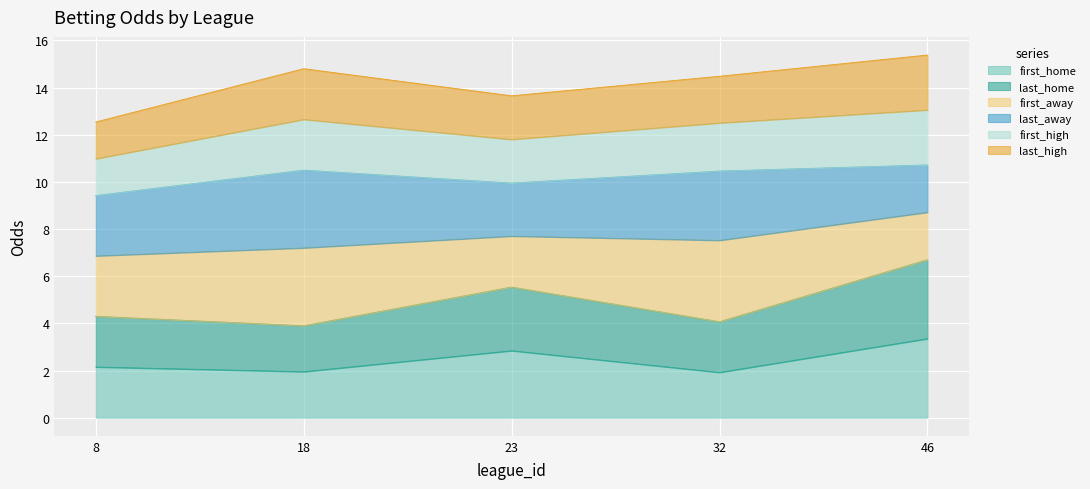

The first_home series shows 0.7 at 8. True or false?

False